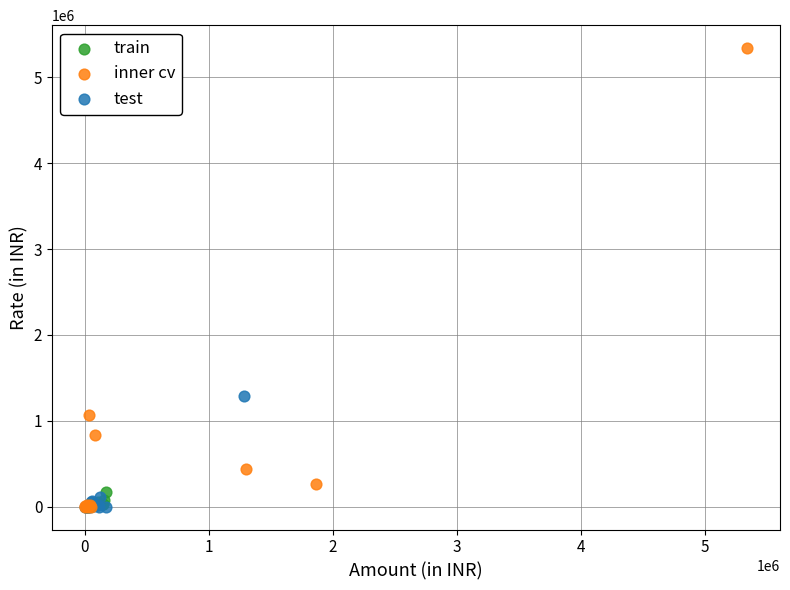

Which series has the widest spread of Y values?

inner cv